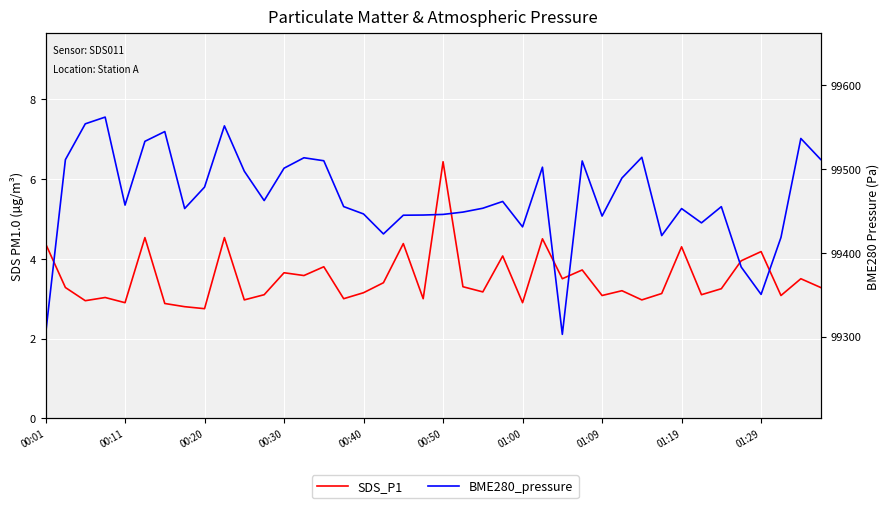

The value of SDS_P1 at 10 is 3.0. True or false?

True